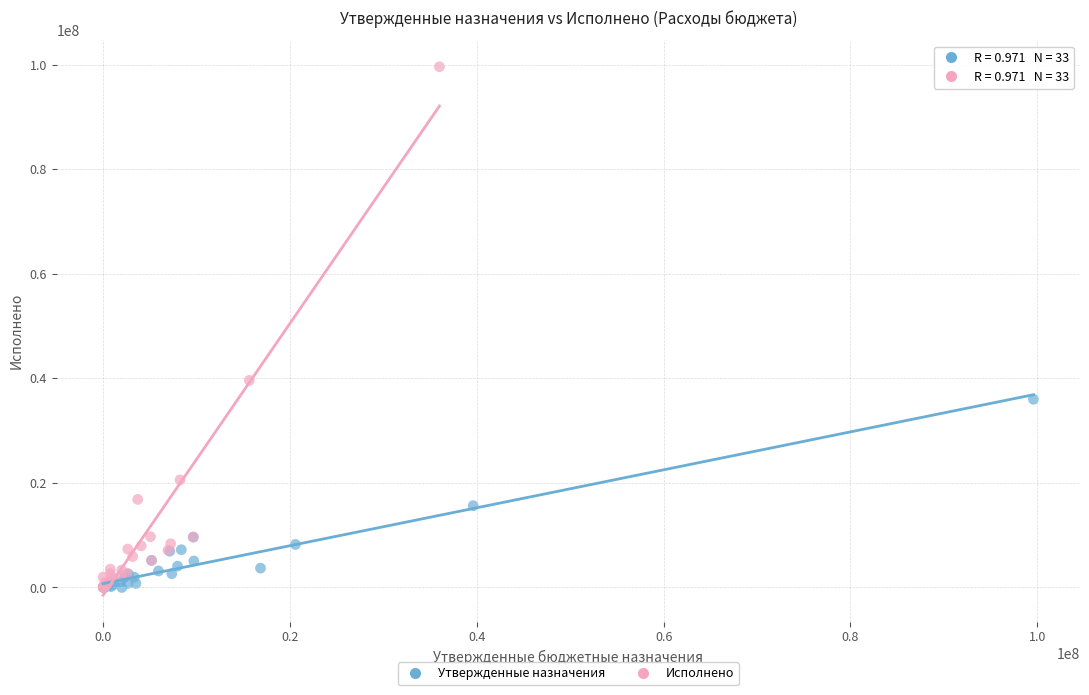

Which series has the widest spread of Y values?

Исполнено